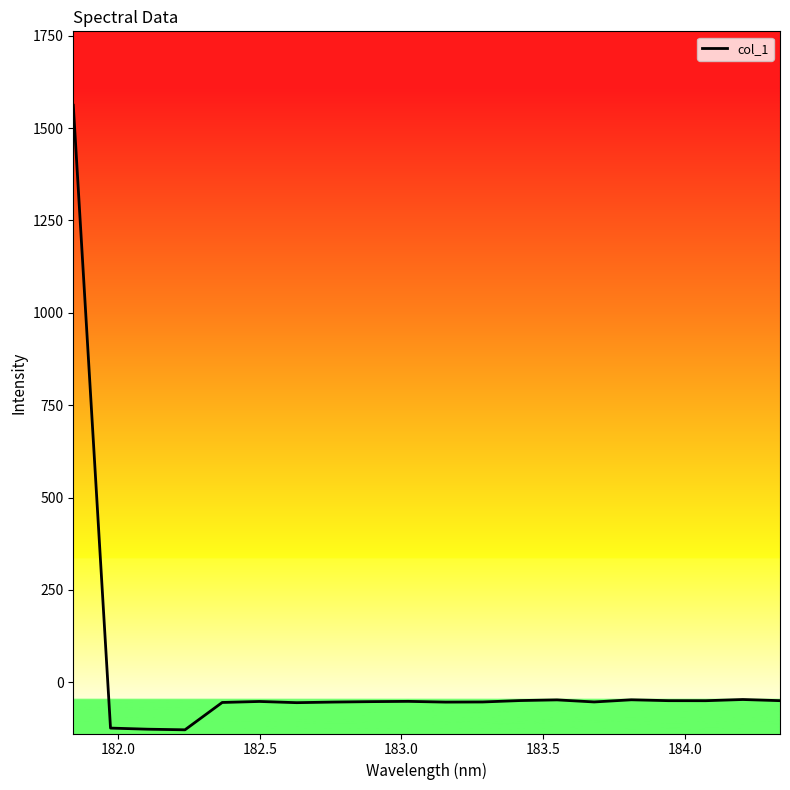

What is the difference between the maximum and minimum values?

1690.3